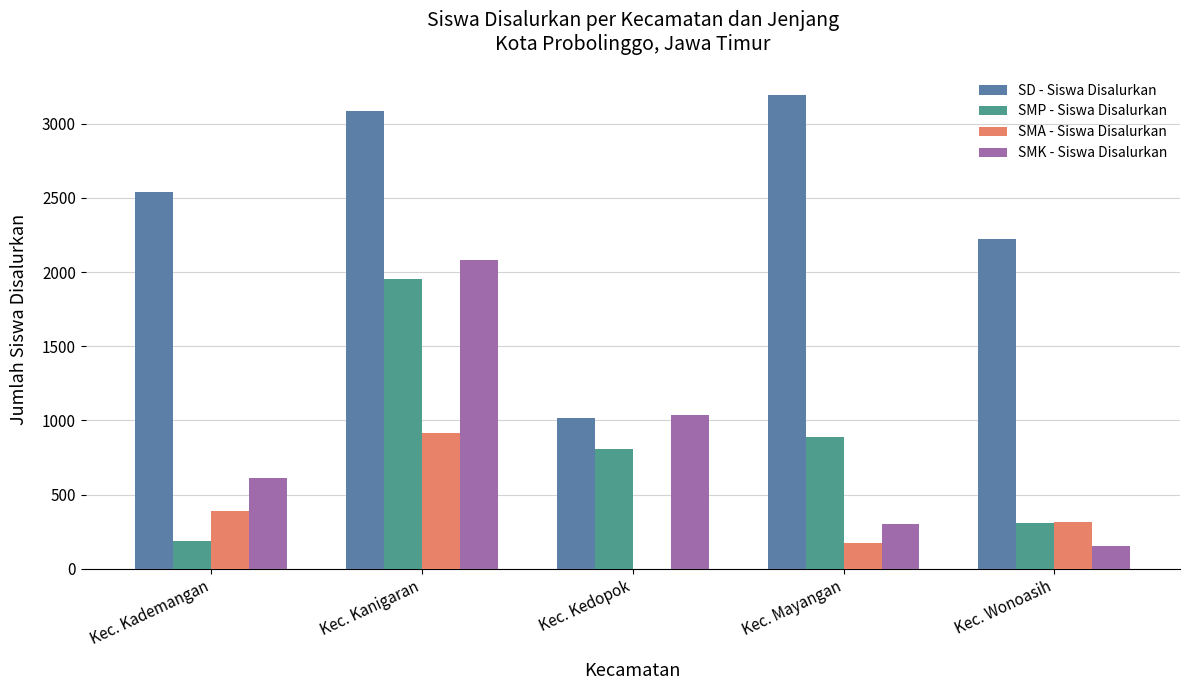

Are the bars grouped side by side (vs. stacked)?

Yes